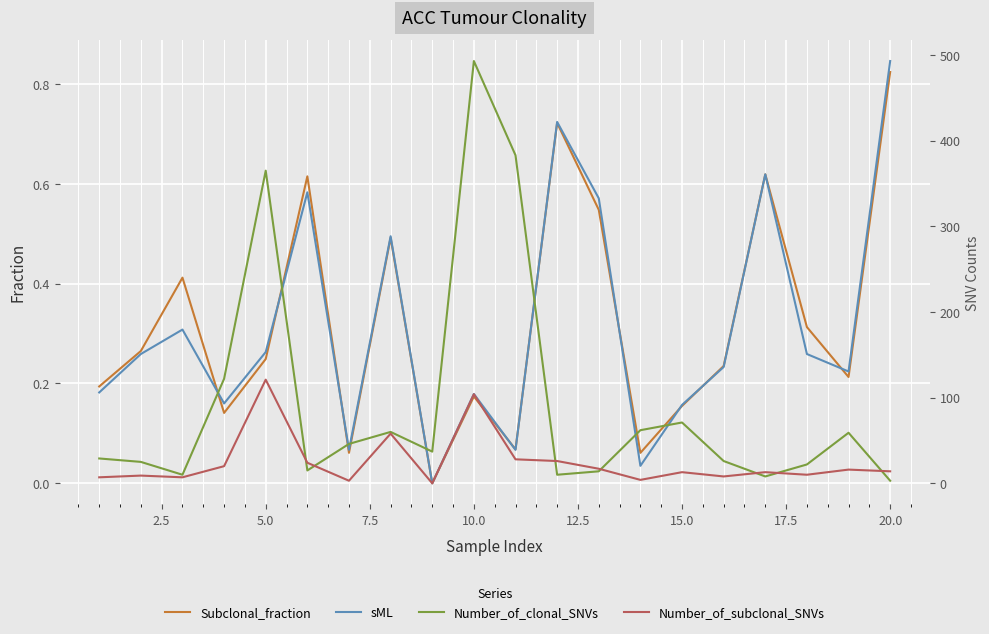

Reading left to right, what are all the values shown in this chart?

Subclonal_fraction: 0.2	0.3	0.4	0.1	0.2	0.6	0.1	0.5	0.0	0.2	0.1	0.7	0.5	0.1	0.2	0.2	0.6	0.3	0.2	0.8
sML: 0.2	0.3	0.3	0.2	0.3	0.6	0.1	0.5	0.0	0.2	0.1	0.7	0.6	0.0	0.2	0.2	0.6	0.3	0.2	0.8
Number_of_clonal_SNVs: 29.0	25.0	10.0	122.0	365.0	15.0	46.0	60.0	37.0	493.0	383.0	10.0	14.0	62.0	71.0	26.0	8.0	22.0	59.0	3.0
Number_of_subclonal_SNVs: 7.0	9.0	7.0	20.0	121.0	24.0	3.0	58.0	0.0	104.0	28.0	26.0	17.0	4.0	13.0	8.0	13.0	10.0	16.0	14.0